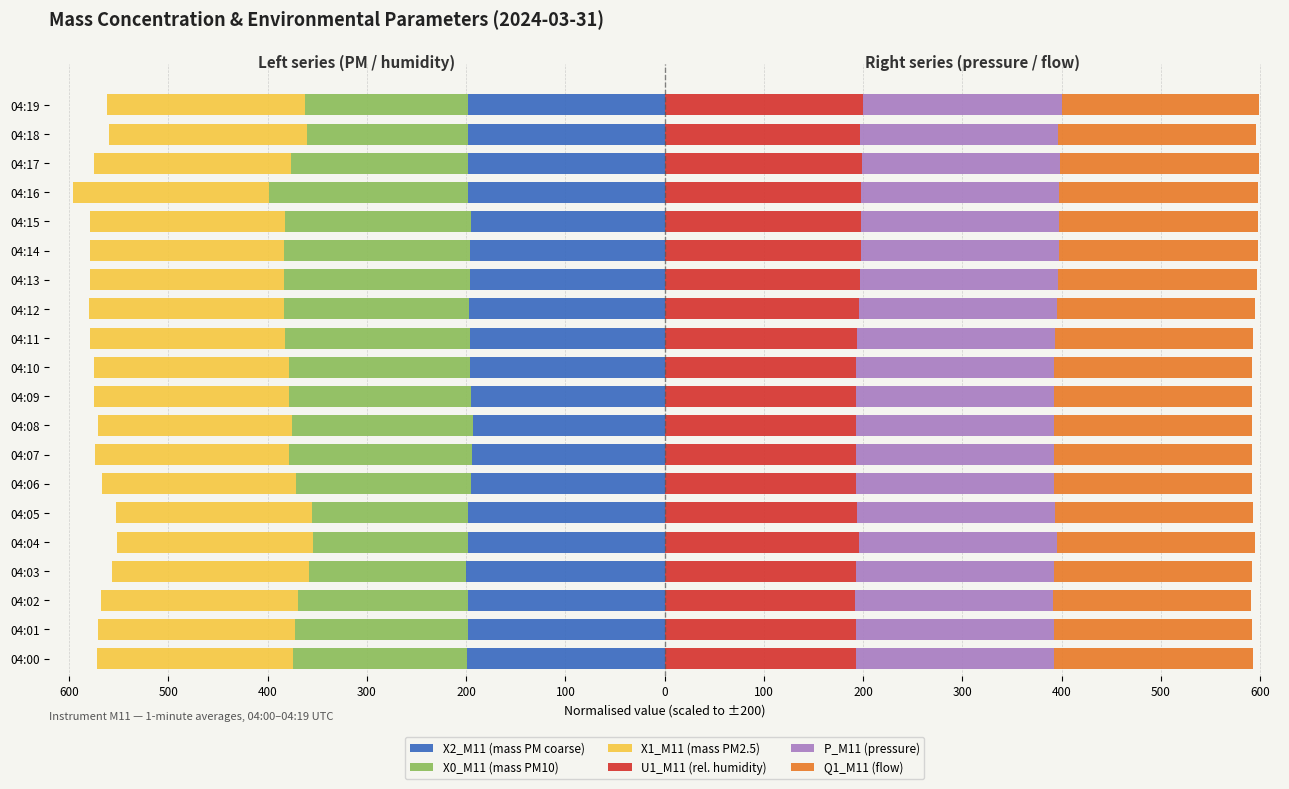

How many bars are there in each group?

6